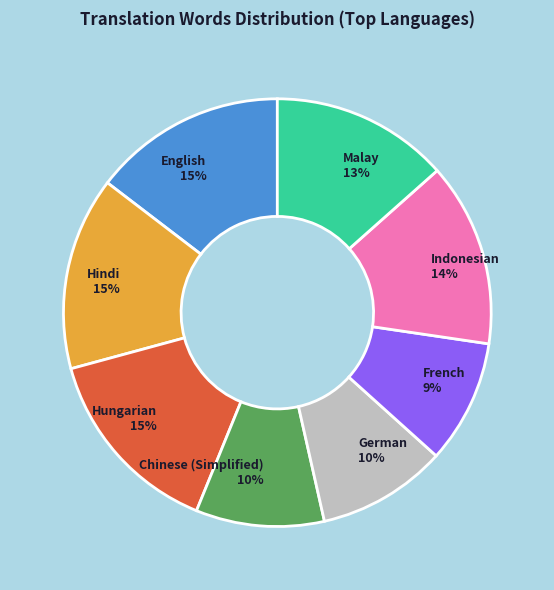

How many slices are in this pie chart?

8